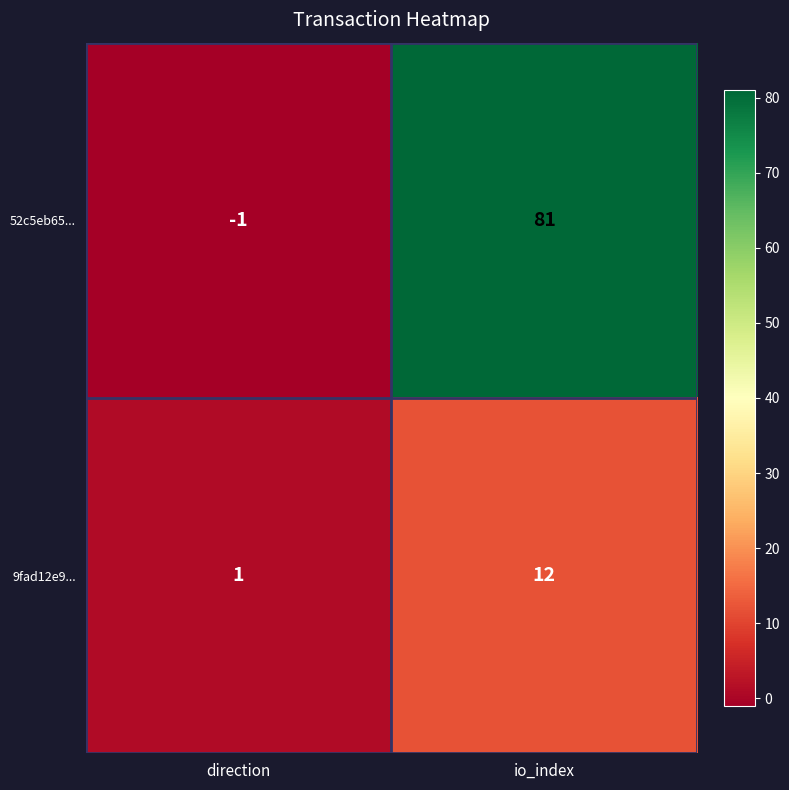

Reading left to right, transcribe all the data shown in this chart.

52c5eb65...: direction=-1	io_index=81
9fad12e9...: direction=1	io_index=12